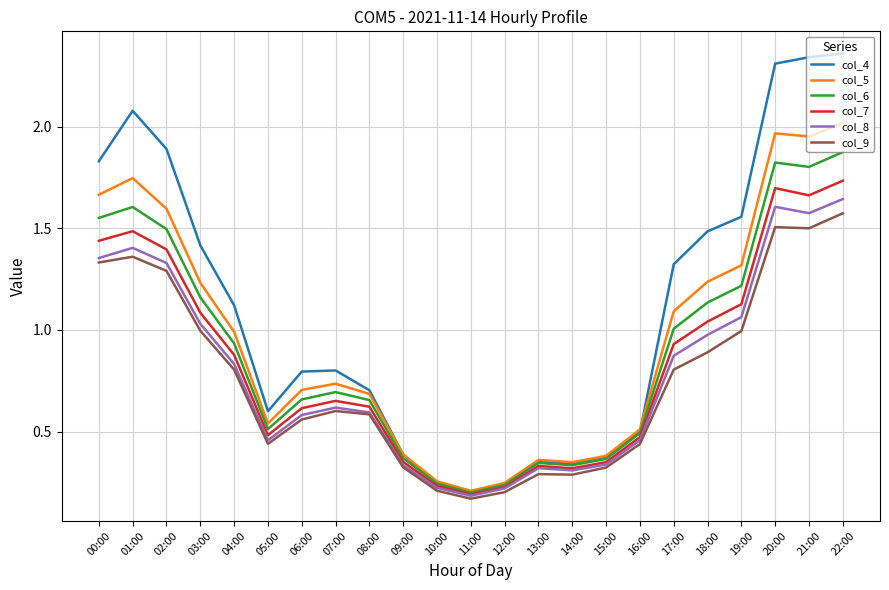

True or false: col_7 has a value of 0.3 at 19:00.

False